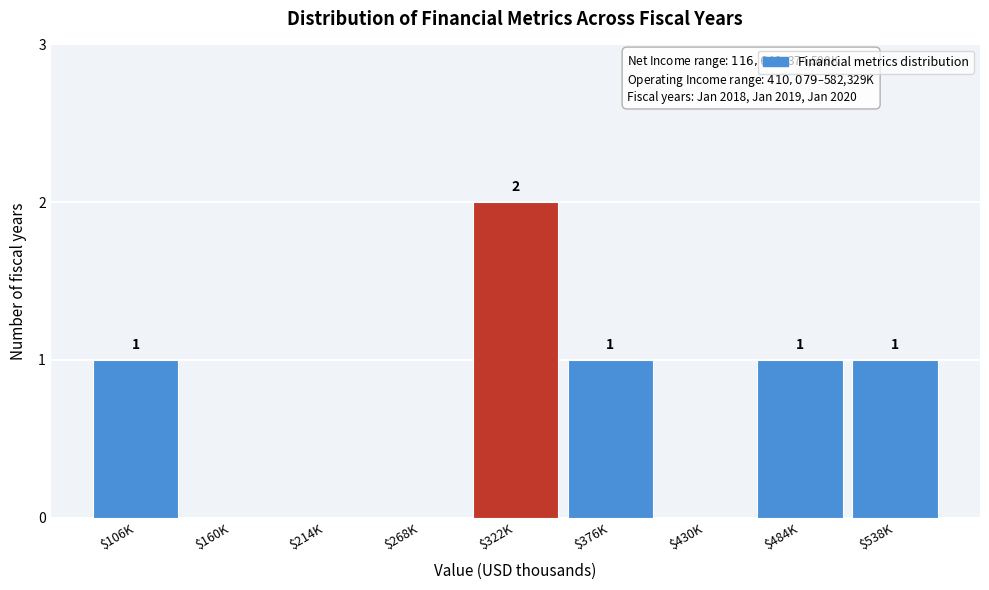

True or false: the data shows 0 at $268K.

True